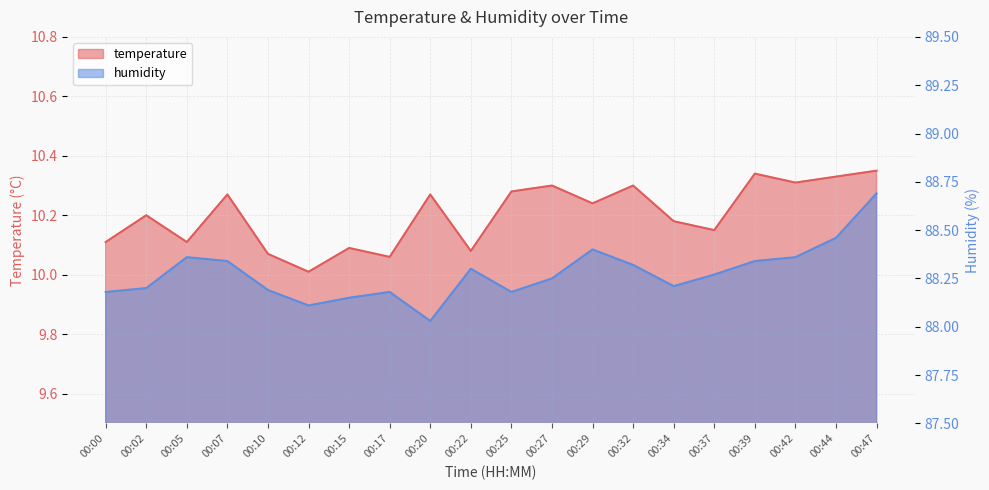

True or false: temperature and humidity cross at least once.

False